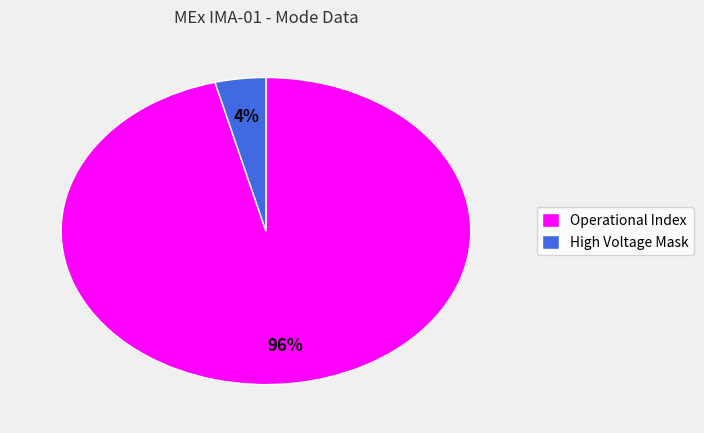

How many slices are in this pie chart?

2